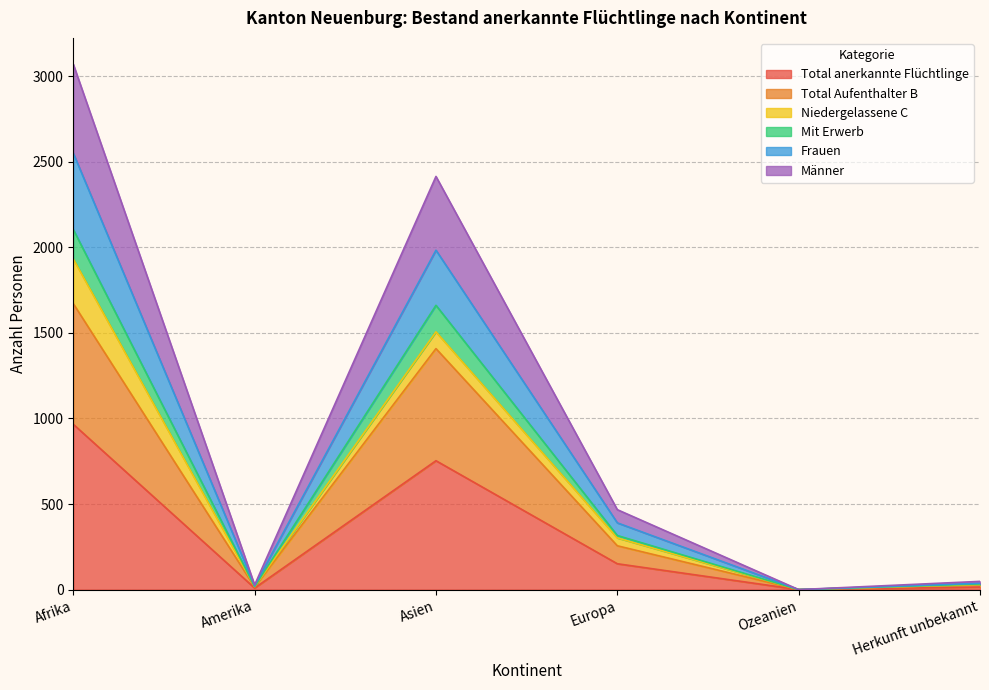

What is the sum of the Total anerkannte Flüchtlinge values at Europa and Asien?

904